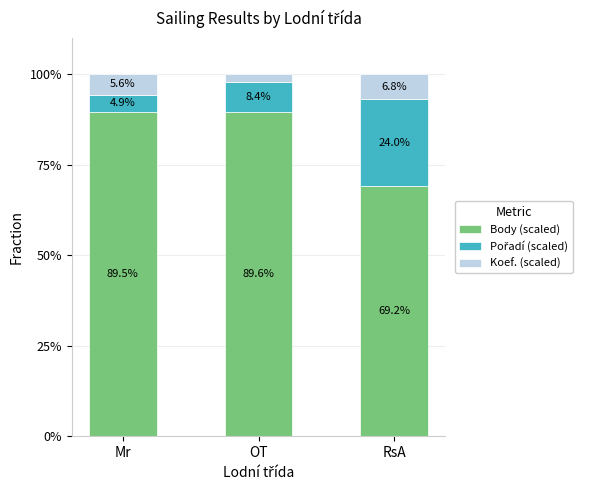

The value of Body (scaled) at RsA is 69.2. True or false?

True